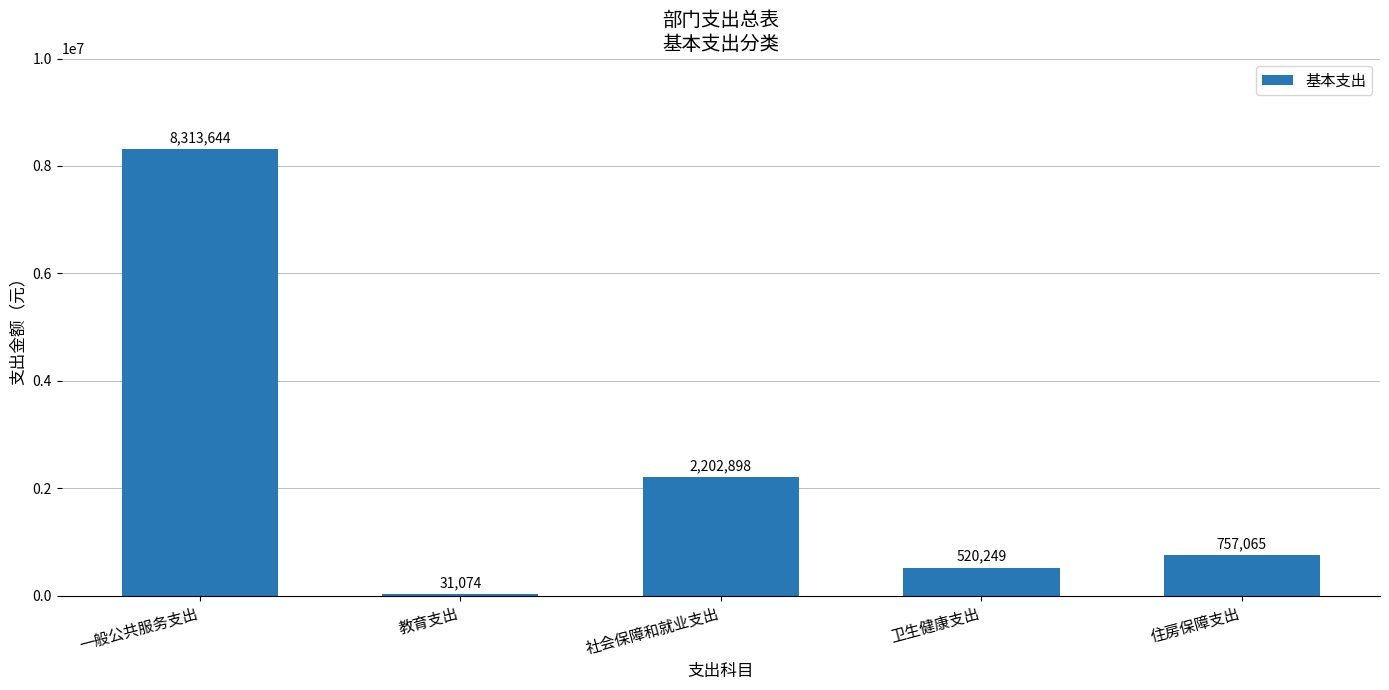

Rank the categories by value from lowest to highest.

教育支出, 卫生健康支出, 住房保障支出, 社会保障和就业支出, 一般公共服务支出